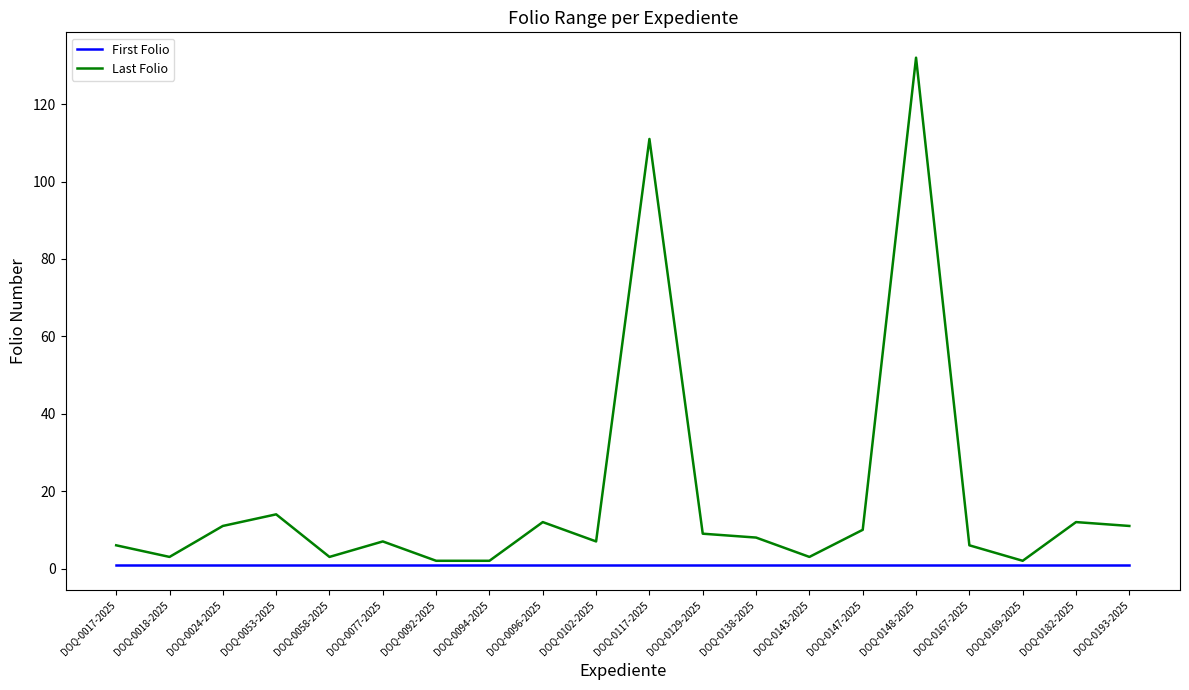

Is this an area chart (filled region under the line)?

No